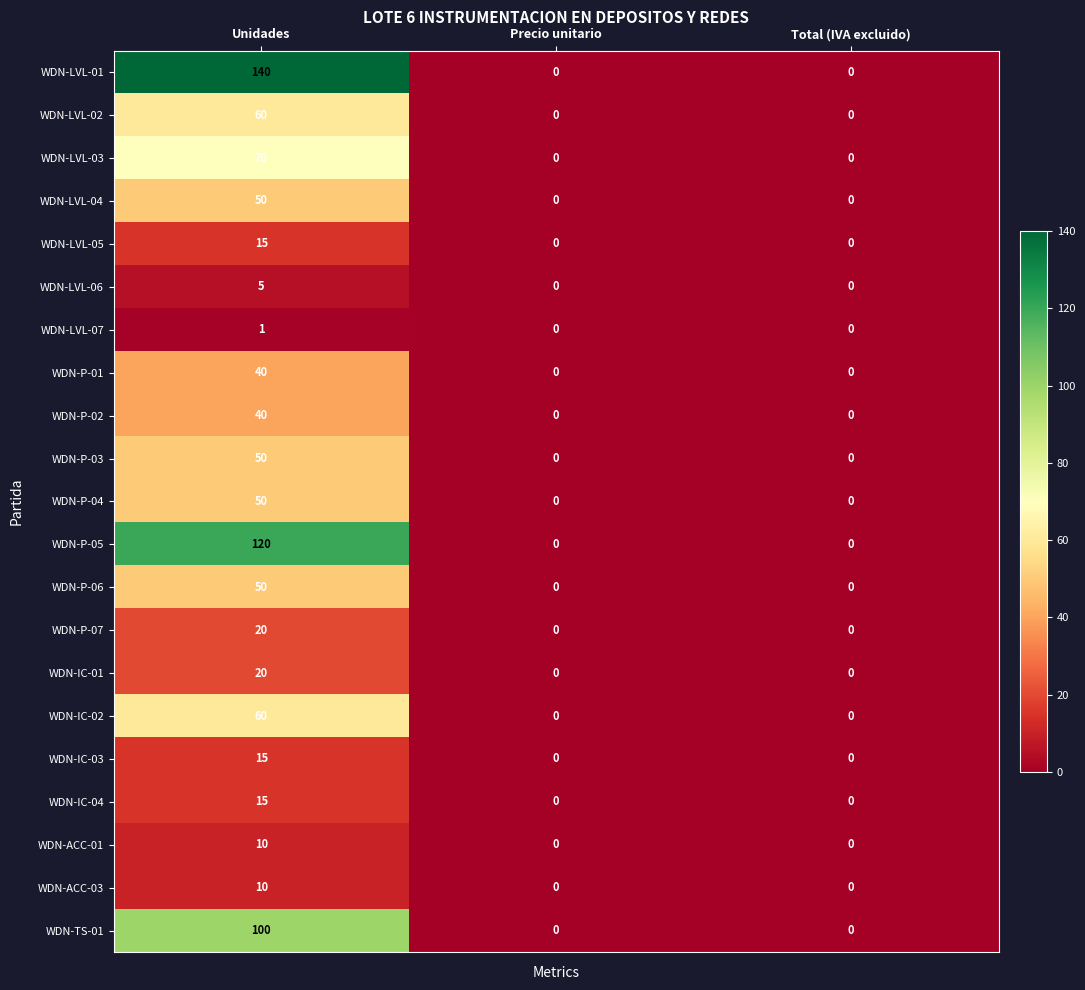

What is the maximum value shown in the chart?

140